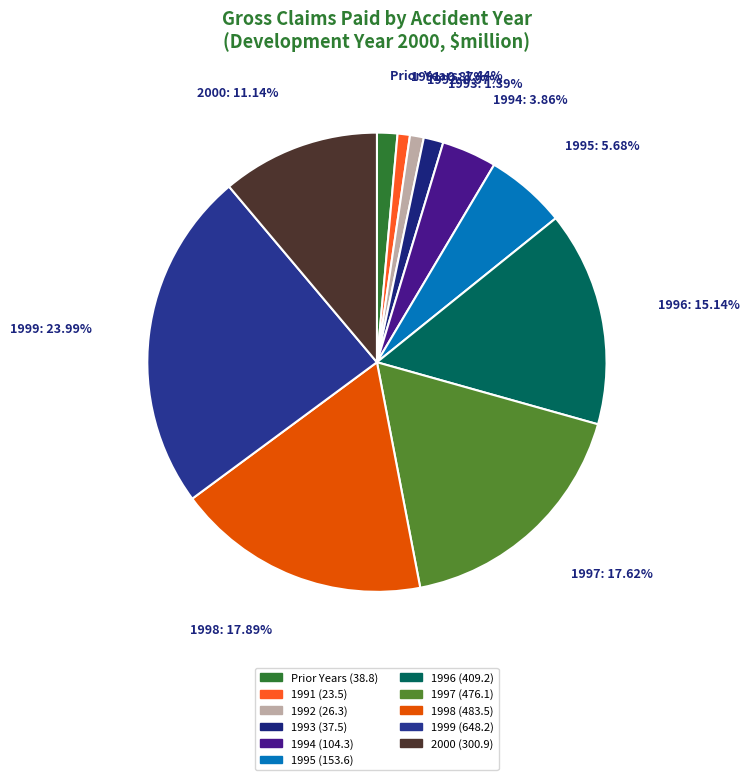

To the nearest percent, what percentage of the pie is 2000?

11%